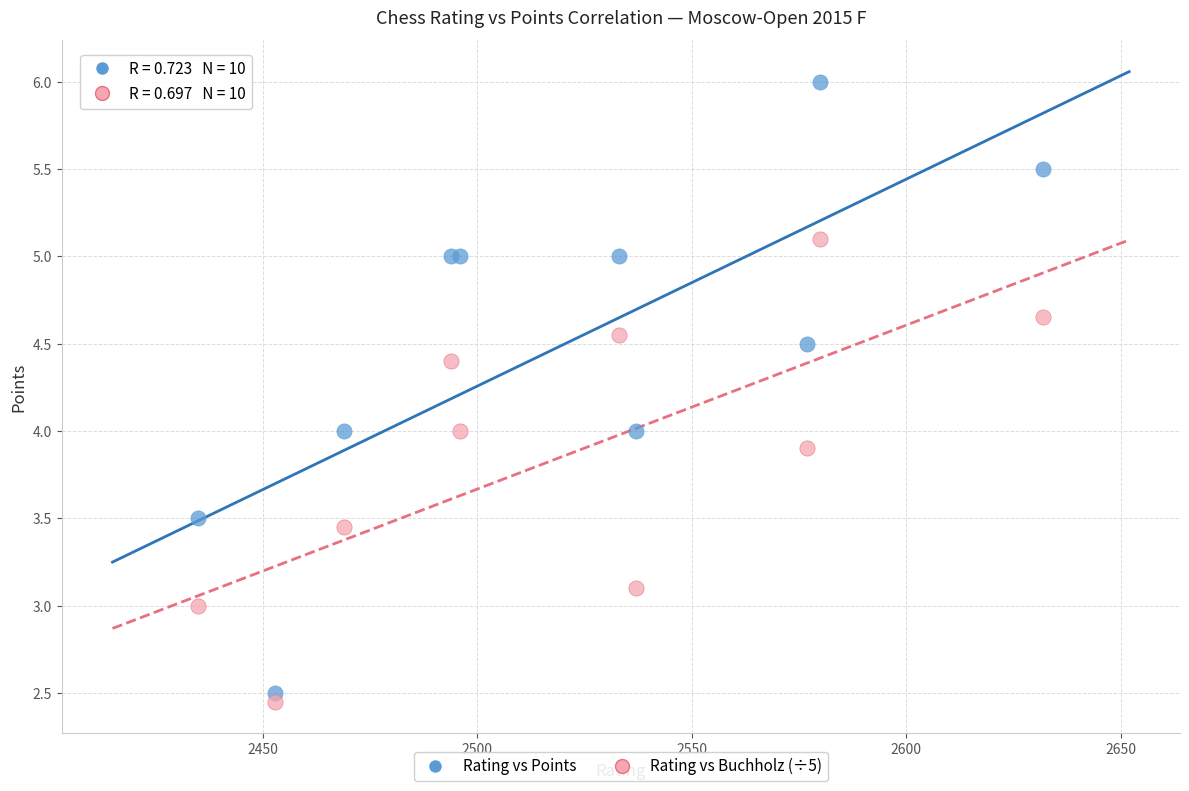

What are all the series names shown in the legend?

Rating vs Points, Rating vs Buchholz (÷5)